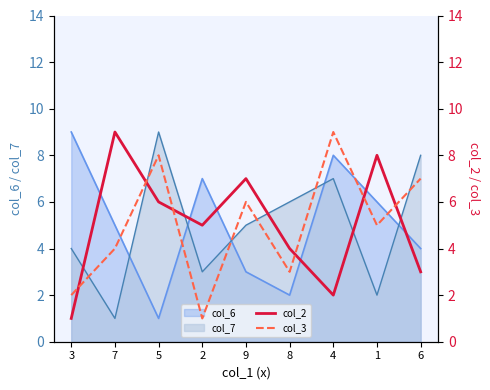

Which label corresponds to the largest value in the chart?

7